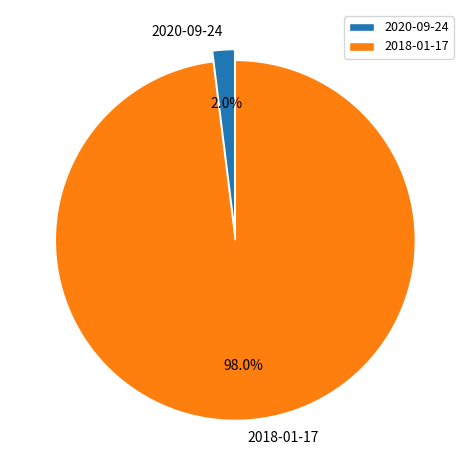

To the nearest percent, what is the average slice percentage?

50%